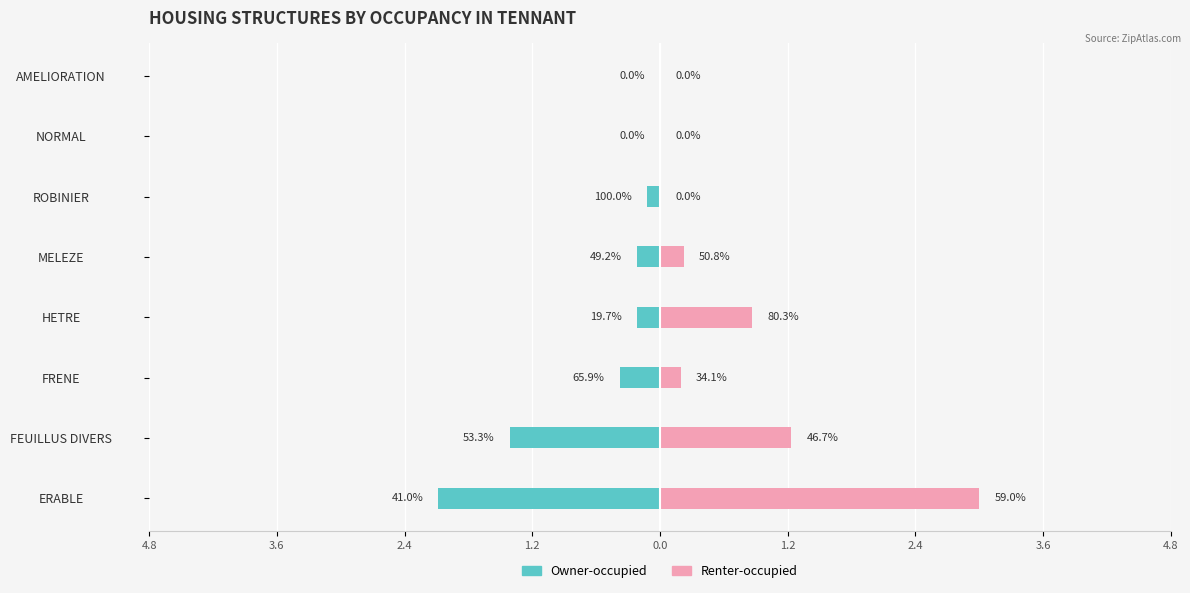

What is the minimum value for Owner-occupied?

-2.1